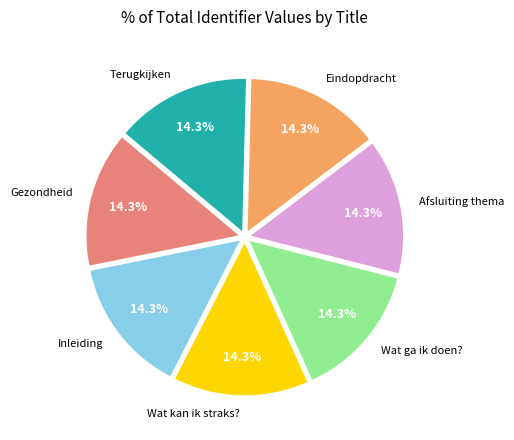

To the nearest percent, what percentage of the pie is Afsluiting thema?

14%